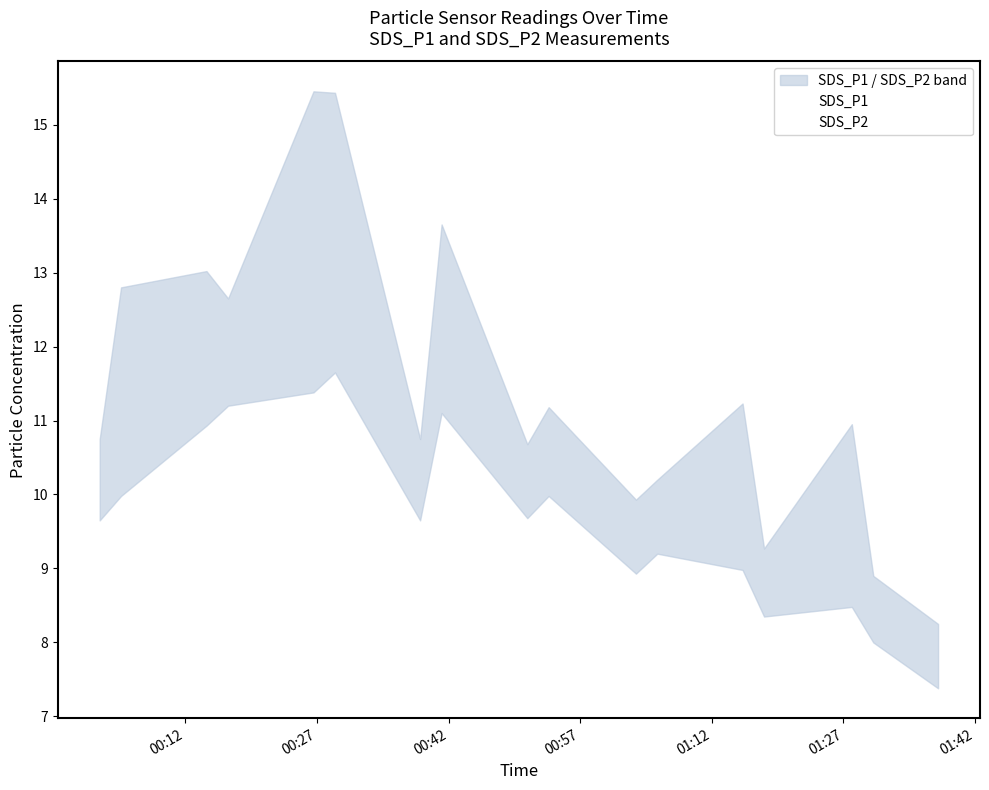

How many interior local valleys does the SDS_P2 series have?

3